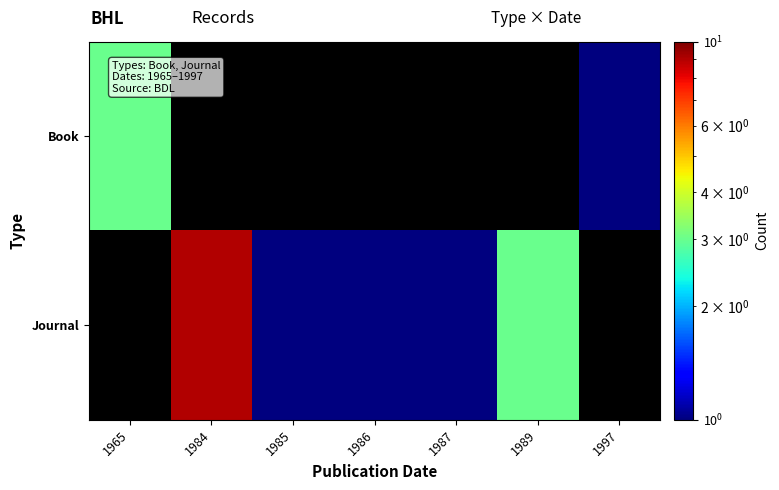

Rank the series by their maximum value, from lowest to highest.

Book, Journal